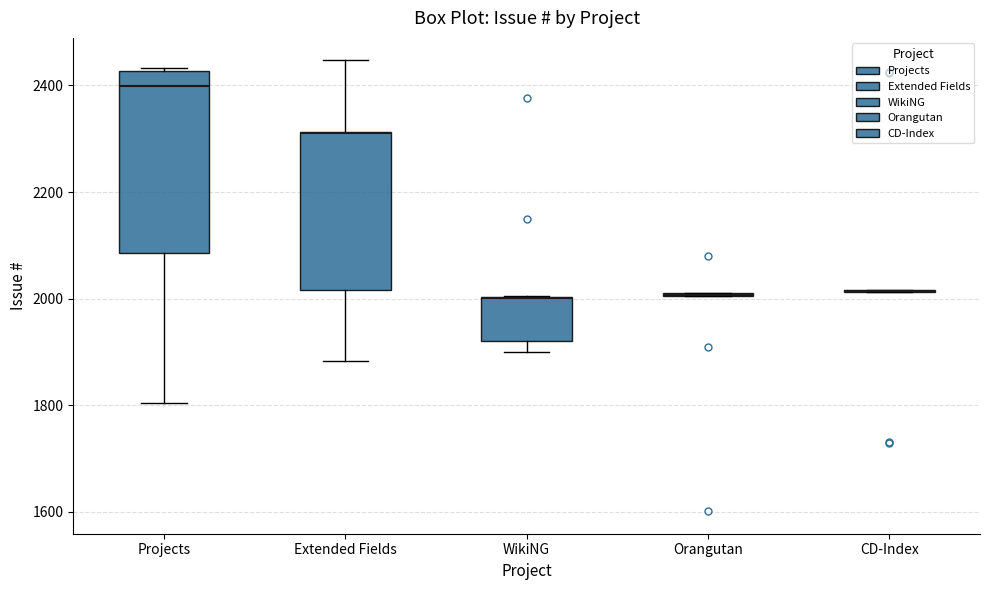

Reading left to right, read every box against the y-axis: the position of its median line, the range the box covers, and the ends of its whiskers. The values are not printed on the chart, so give them approximately, as read against the axis.

Projects: median 2400, box 2080 to 2420, whiskers 1800 to 2440
Extended Fields: median 2320 (drawn on the box's upper edge), box 2020 to 2320, whiskers 1880 to 2440
WikiNG: median 2000 (drawn on the box's upper edge), box 1920 to 2000, whiskers 1900 to 2000
Orangutan: box collapsed to a line at 2000, whiskers 2000 to 2020
CD-Index: box collapsed to a line at 2020, whiskers 2020 to 2020